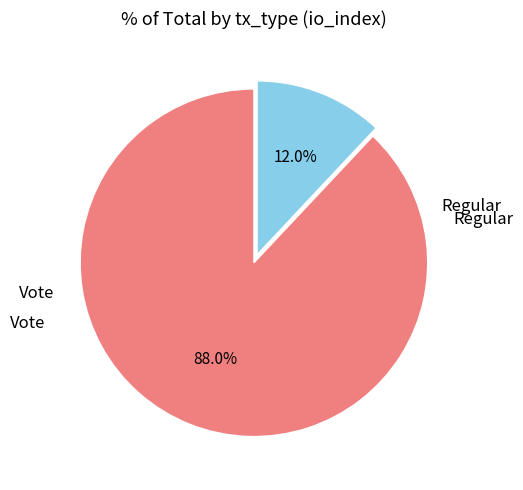

Is there a majority slice in this chart?

Yes